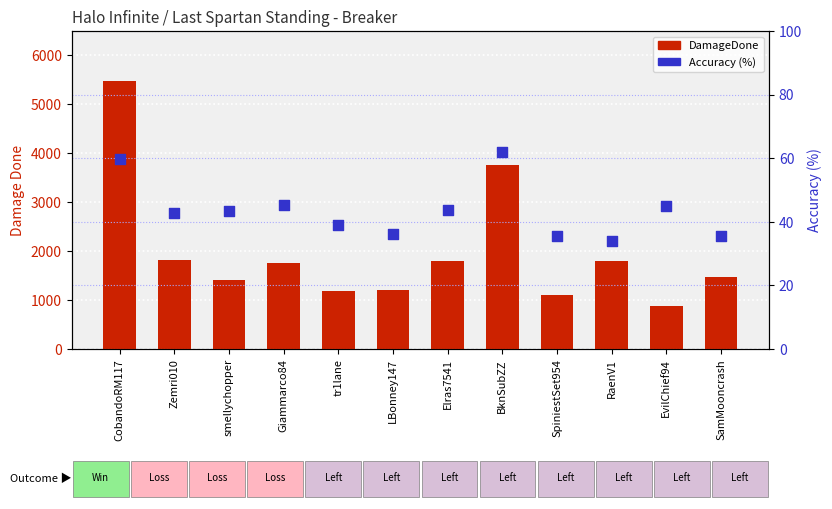

At which category is the sum across all series the highest?

CobandoRM117